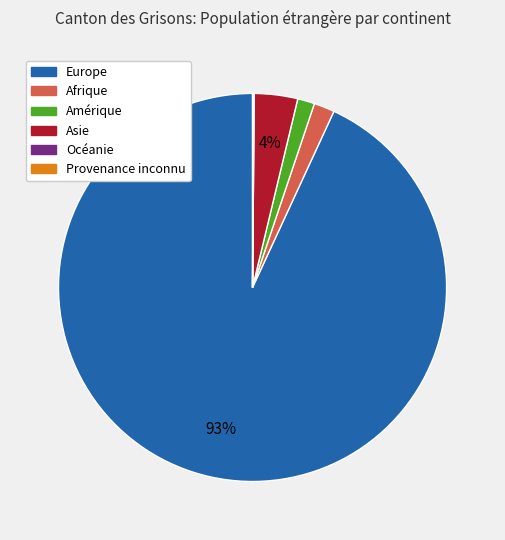

Which has a higher value, Europe or Asie?

Europe